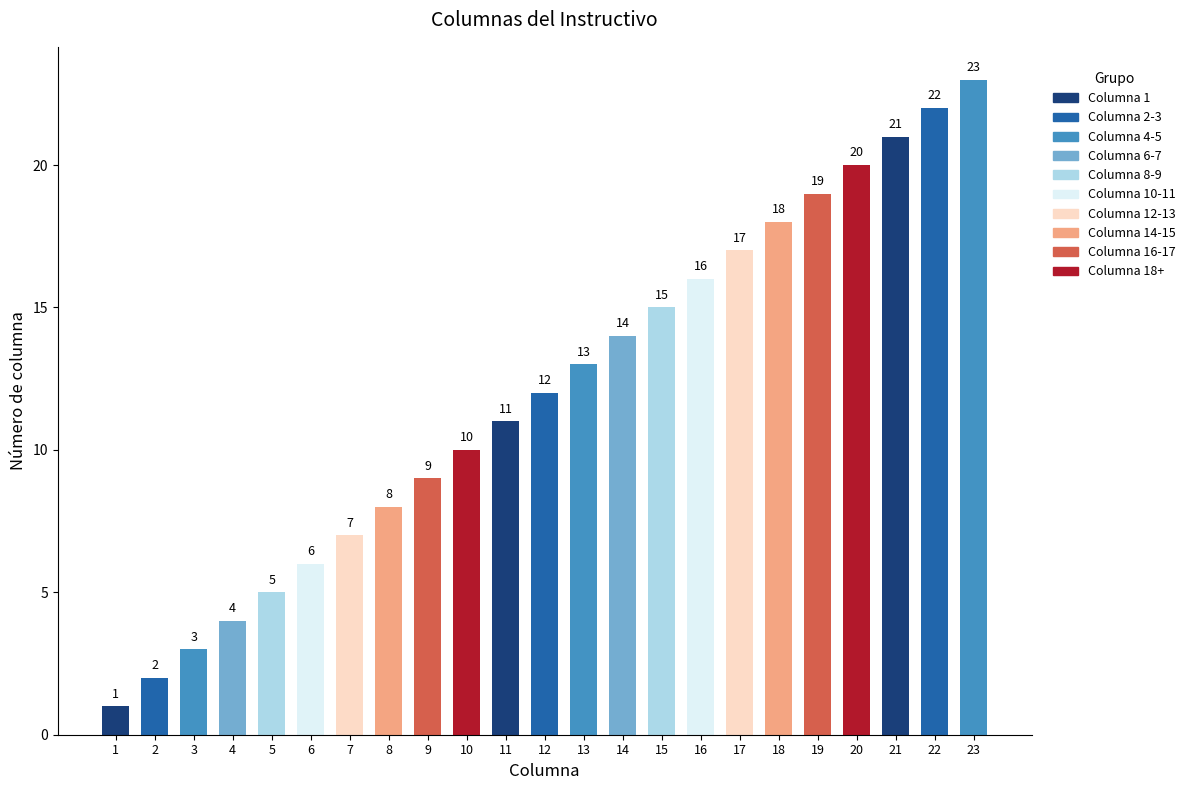

List the labels in order of value, smallest first.

1, 2, 3, 4, 5, 6, 7, 8, 9, 10, 11, 12, 13, 14, 15, 16, 17, 18, 19, 20, 21, 22, 23